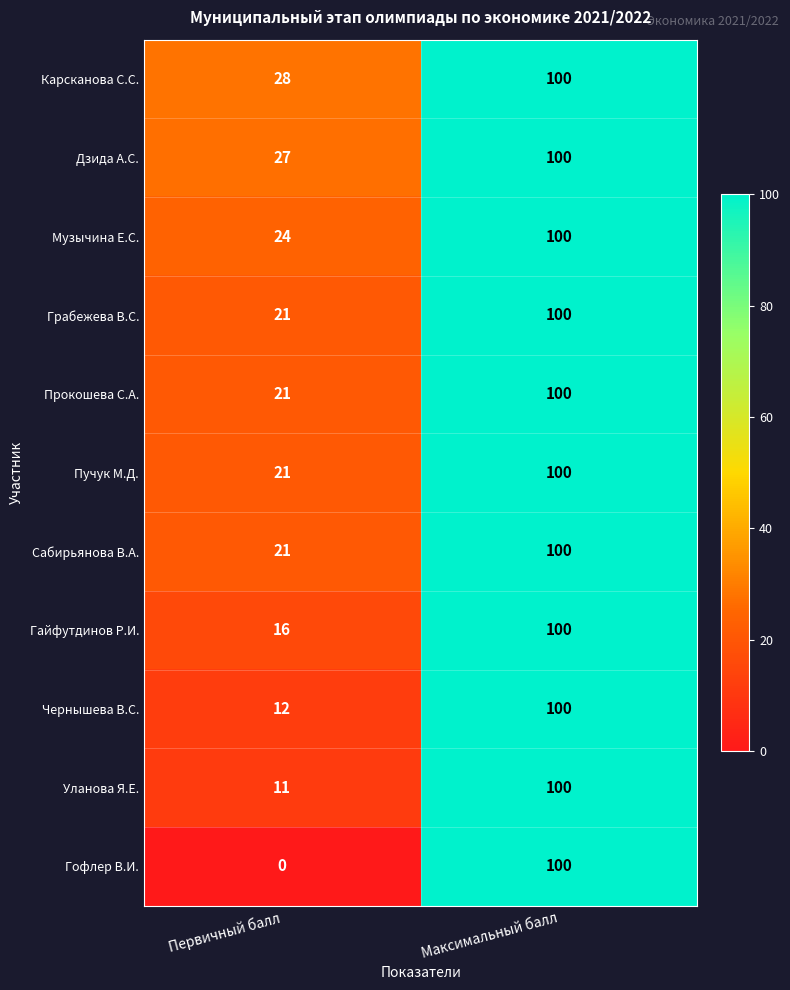

Which category has the highest value across all series?

Максимальный балл